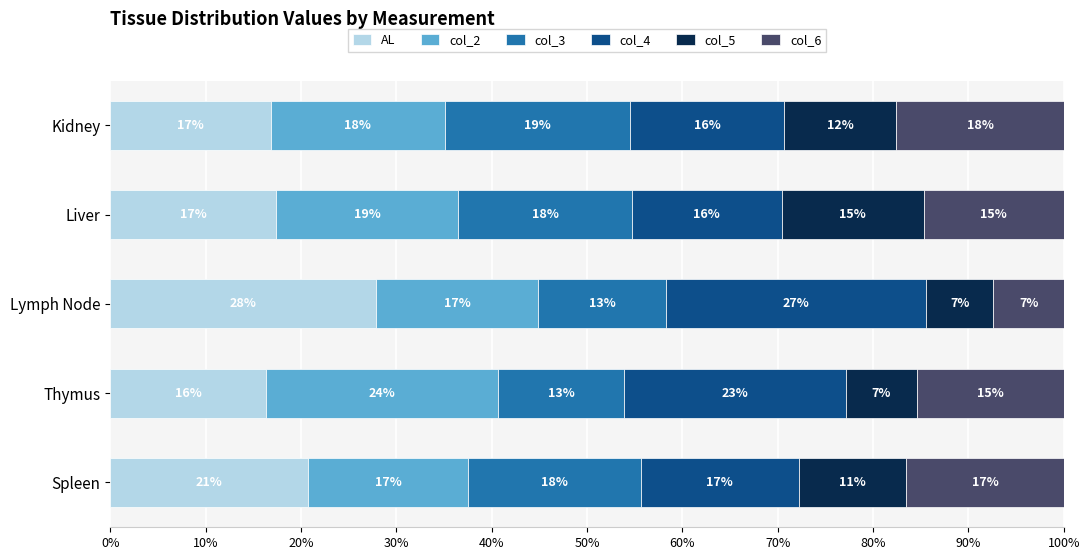

What are all the series names shown in the legend?

AL, col_2, col_3, col_4, col_5, col_6